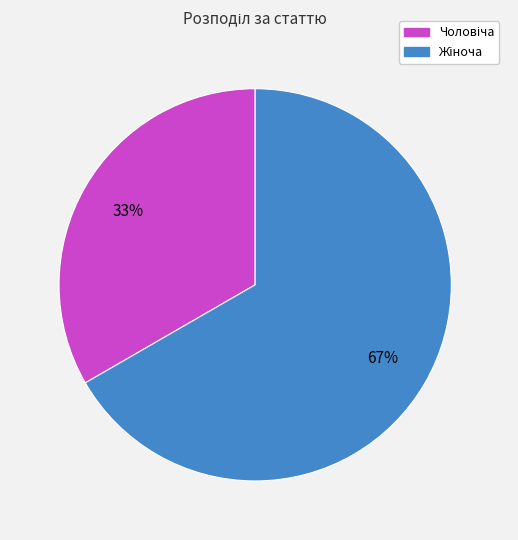

Does any single category account for the majority?

Yes